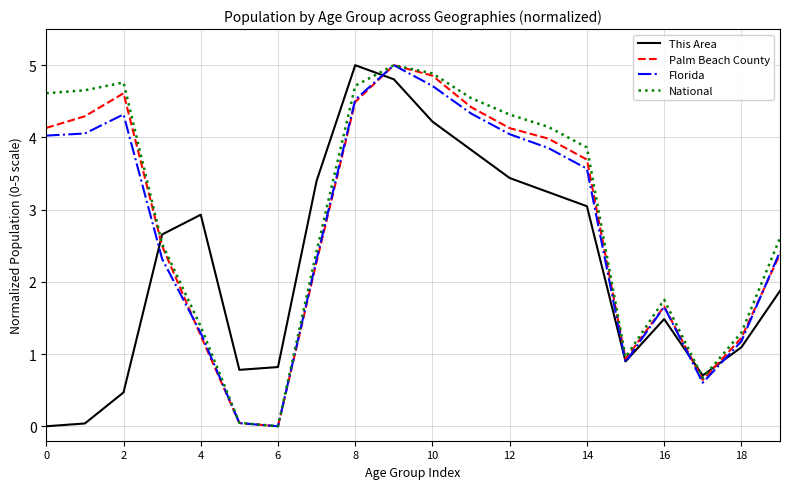

How many values in the Palm Beach County series exceed 3?

10